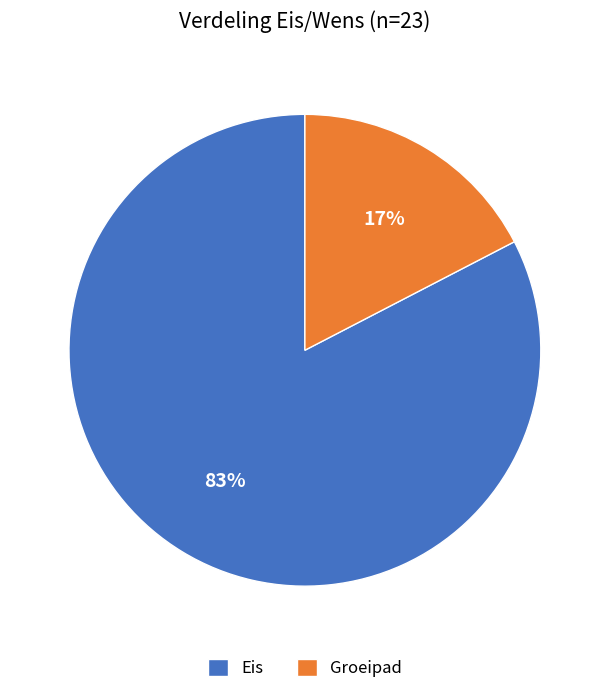

What is the largest slice in the pie chart?

Eis